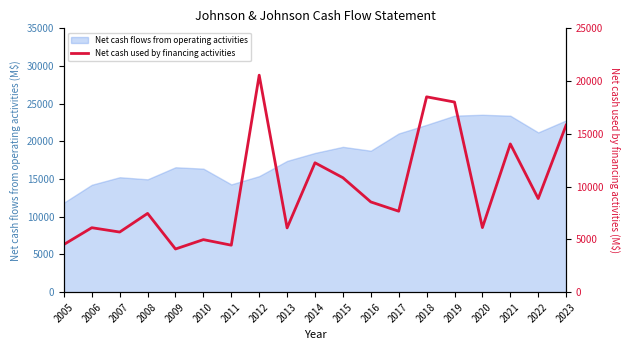

Count the number of values greater than 7673.

9